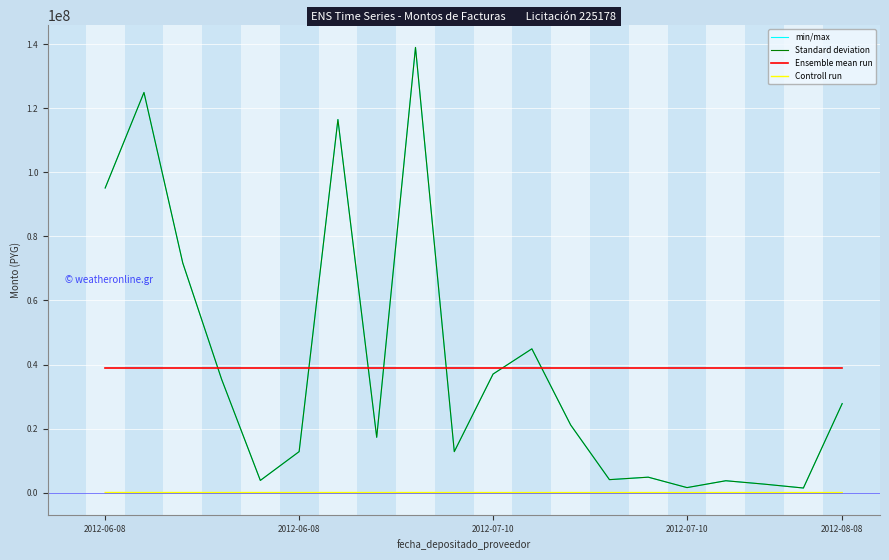

At which category is the sum across all series the highest?

8